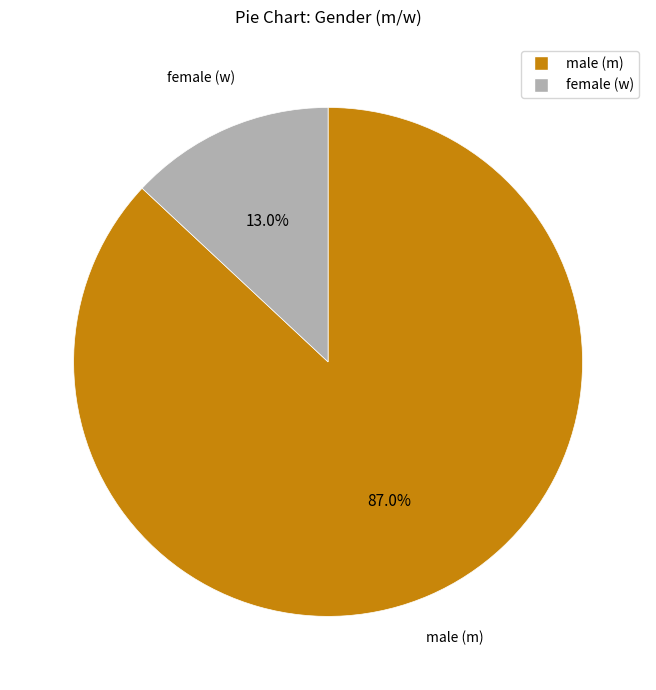

Is there any slice that represents more than half of the pie?

Yes